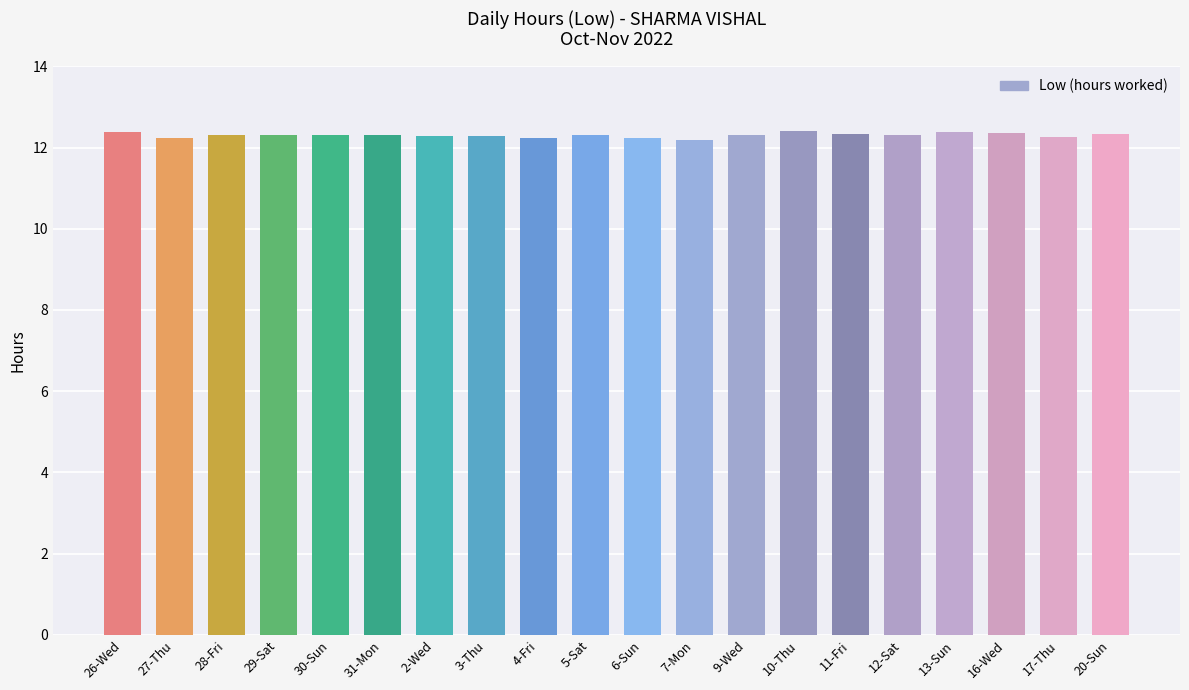

What is the sum of all values?

246.1